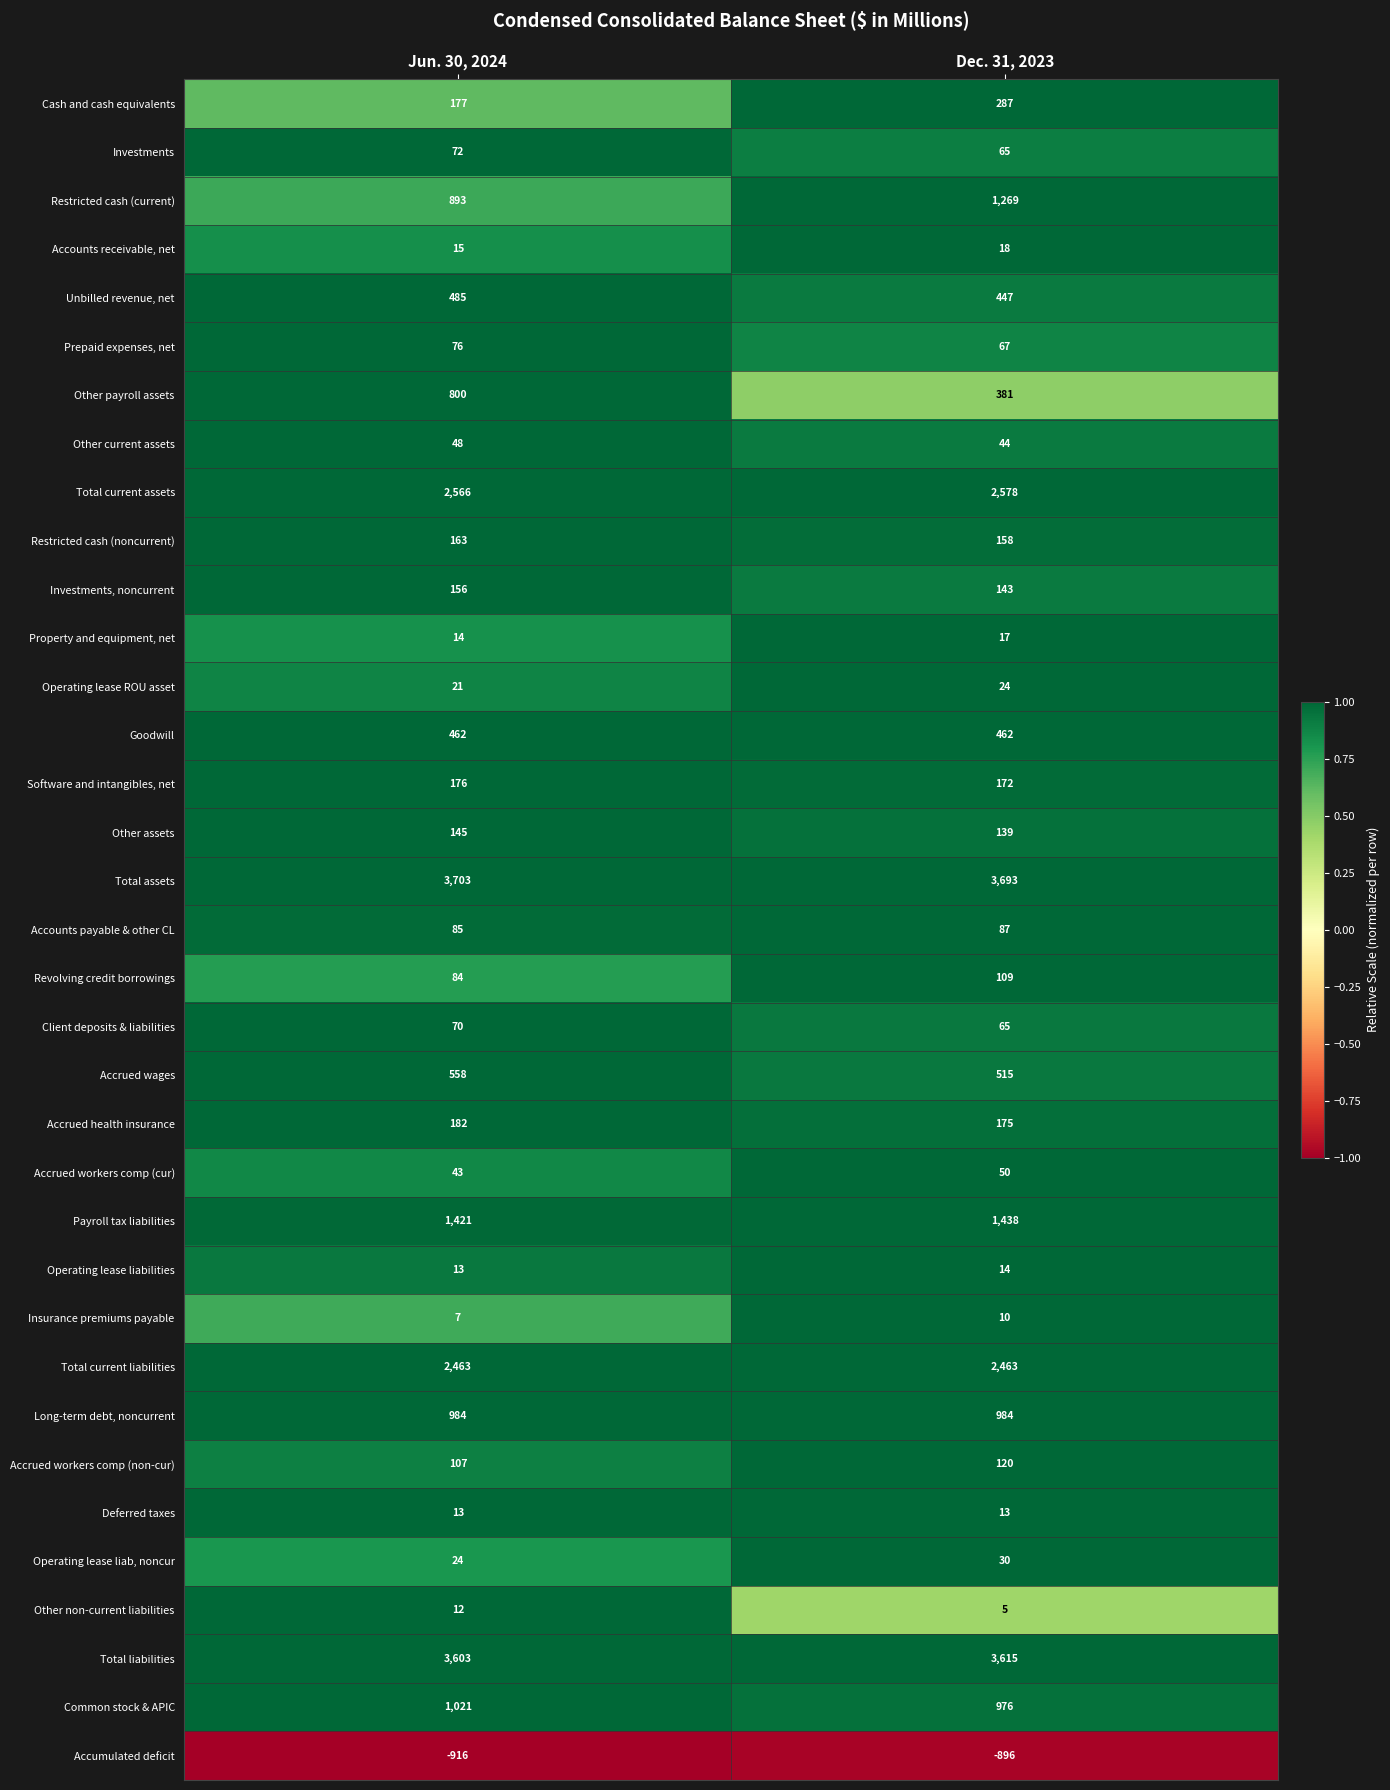

At which label is Total liabilities closest to 3609?

Jun. 30, 2024